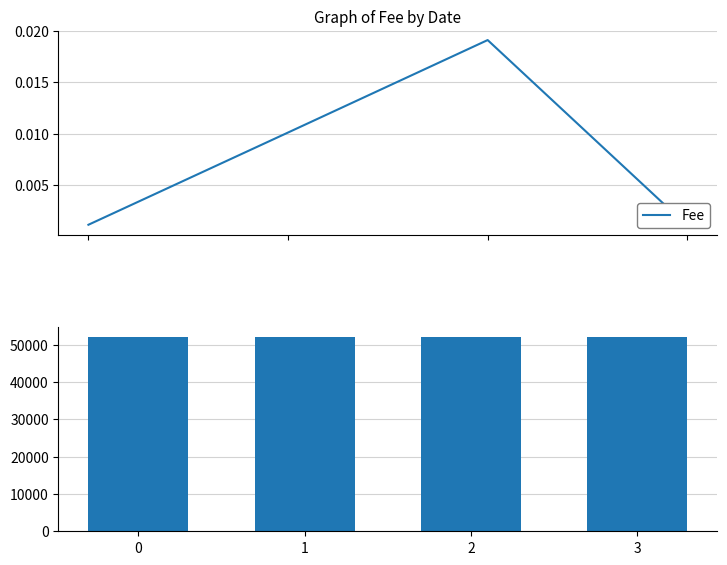

How many groups of bars are there?

4